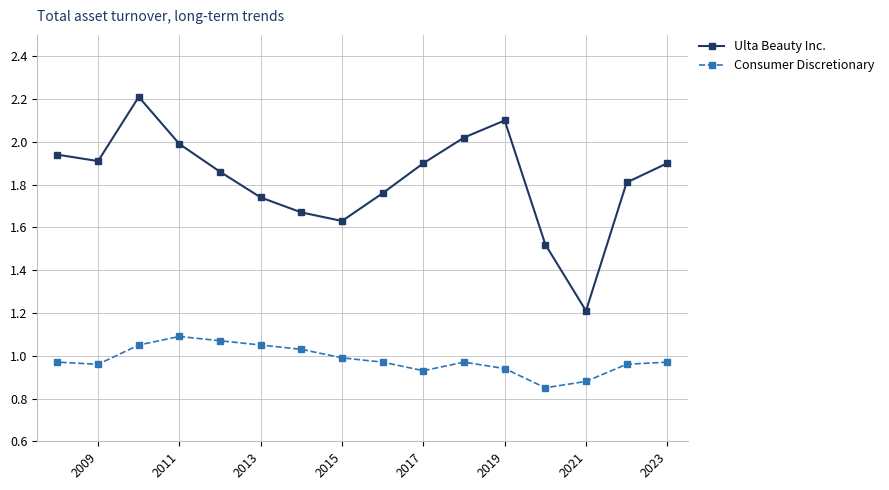

Which series has the largest total across all categories?

Ulta Beauty Inc.